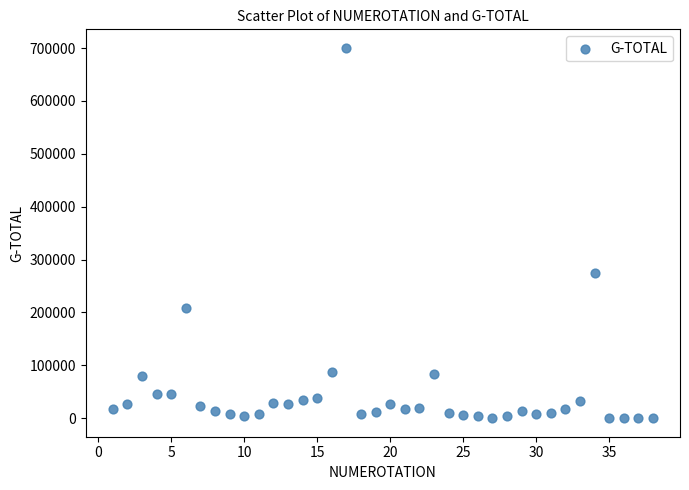

What is the range of Y values (max minus min)?

700388